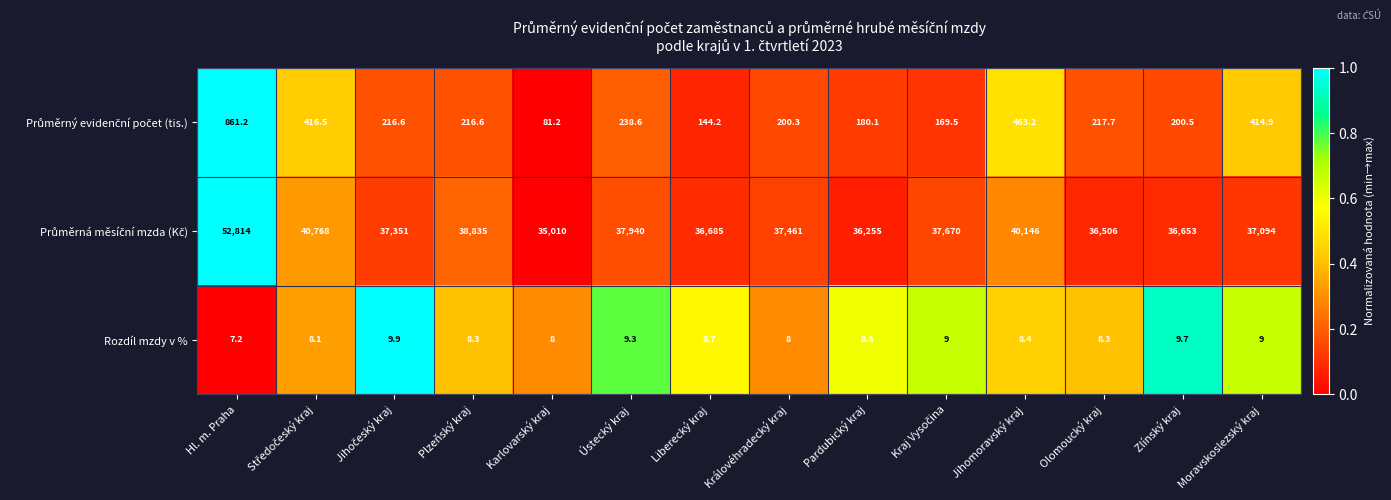

How many data points does each series have?

14